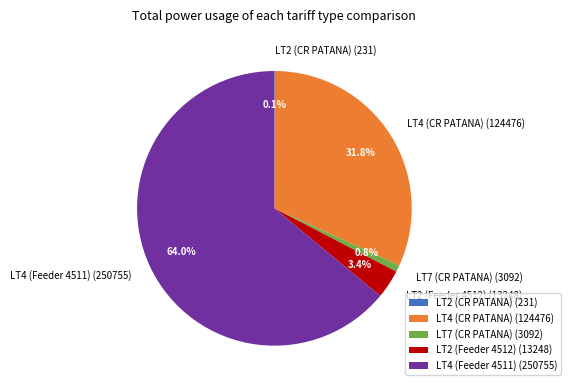

Does any single category account for the majority?

Yes